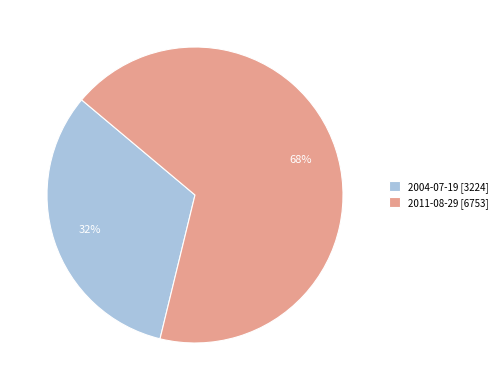

Does 2011-08-29 [6753] account for over 50% of the chart?

Yes